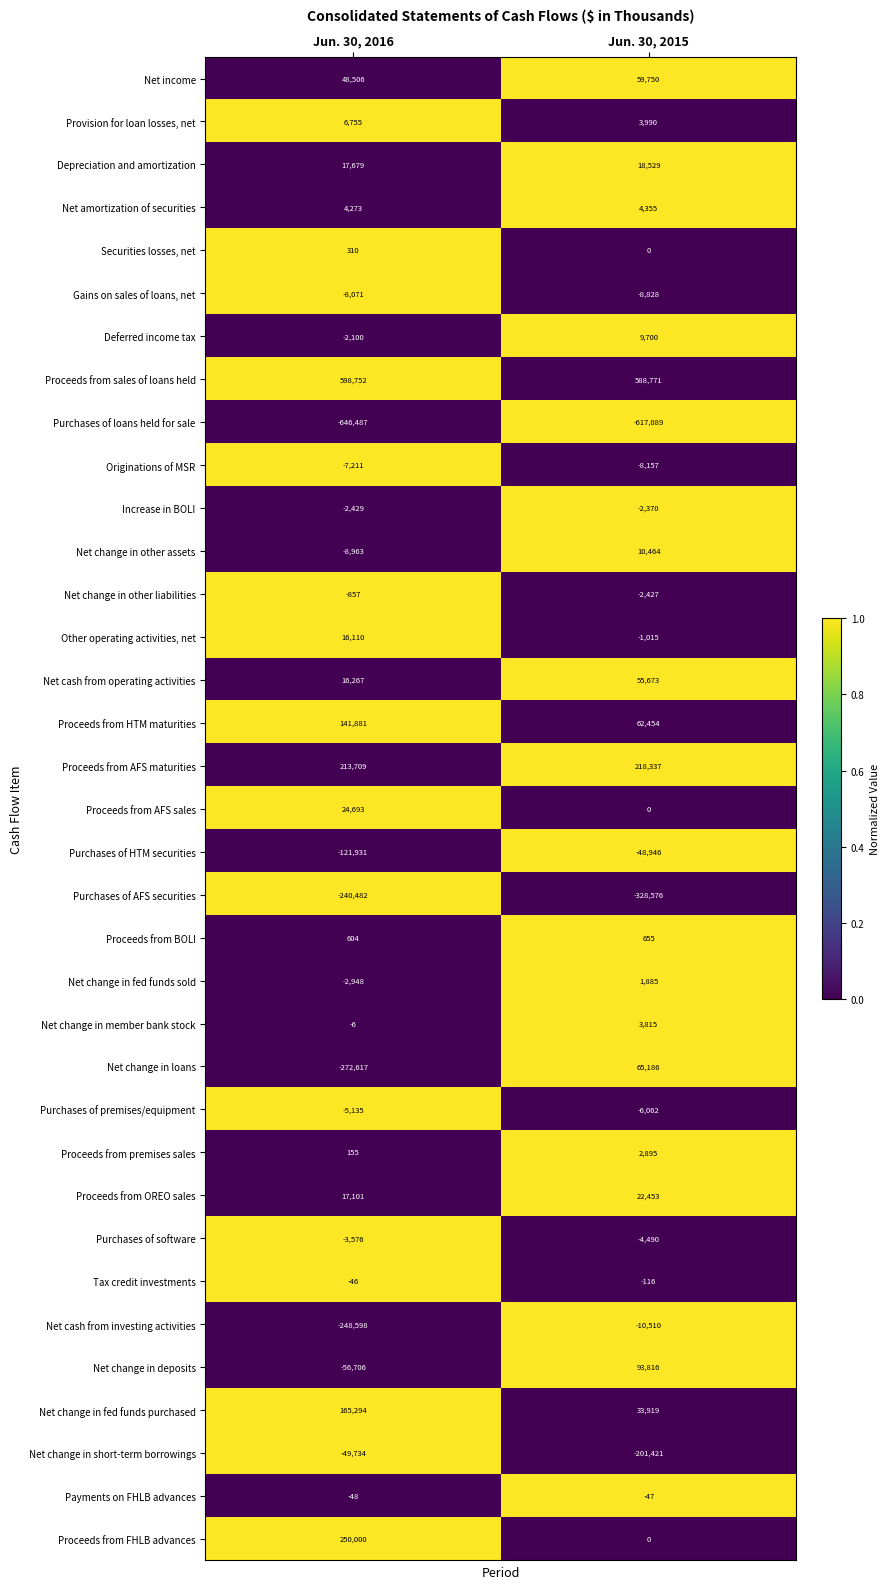

What is the approximate value of Net cash from operating activities at Jun. 30, 2015?

55673